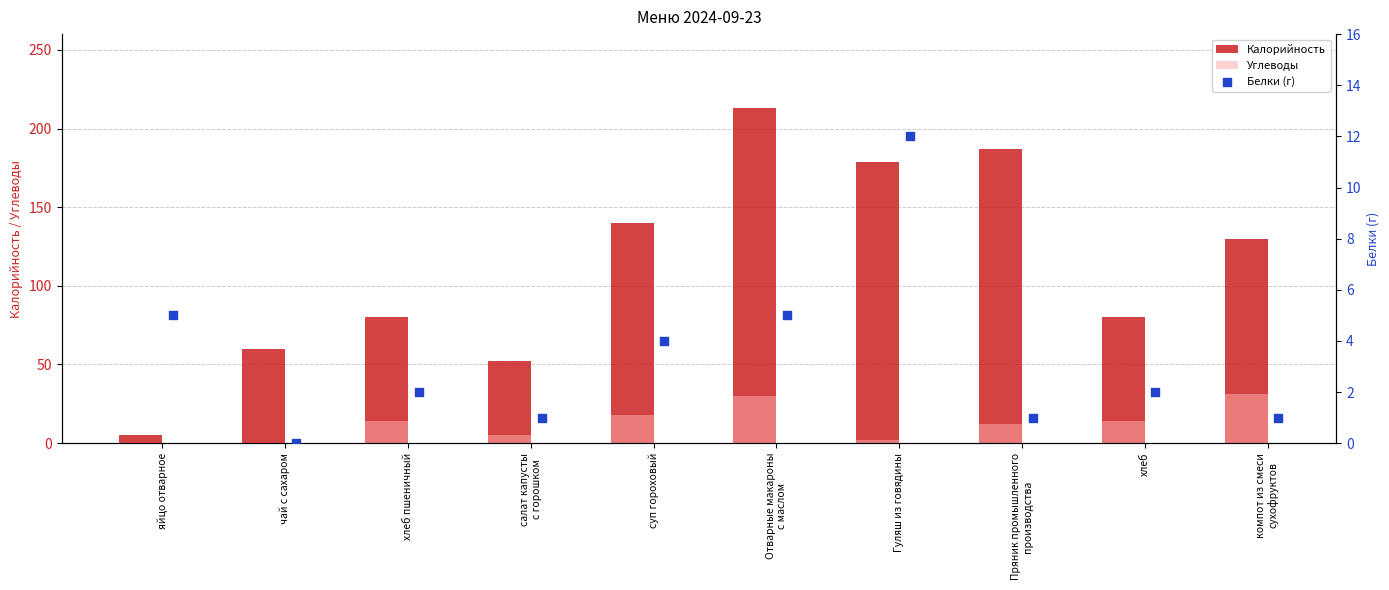

At how many categories does at least one series exceed 92?

5